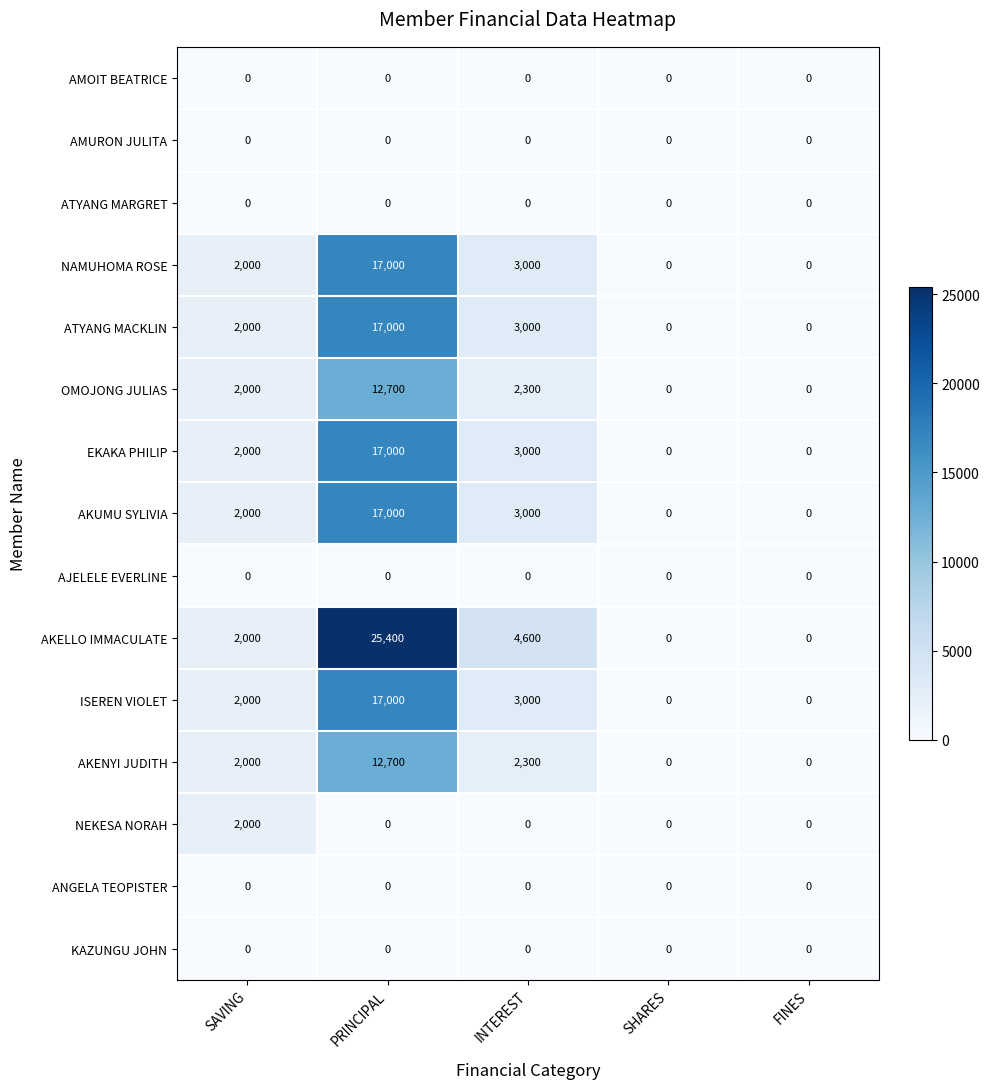

True or false: AMOIT BEATRICE has a value of 0 at INTEREST.

True